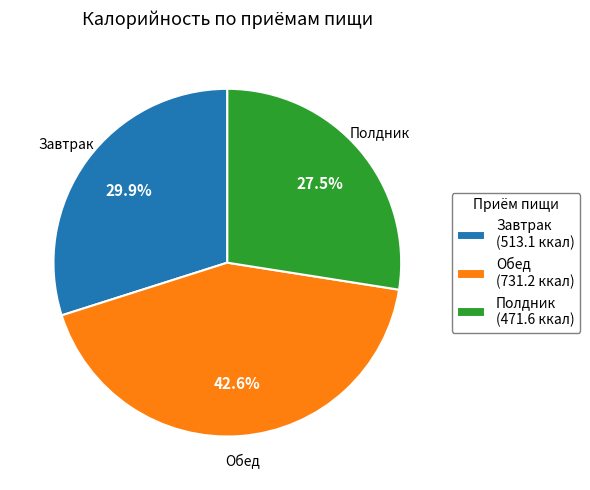

What is the ratio of the value at Полдник (471.6 ккал) to the value at Обед (731.2 ккал)?

0.6